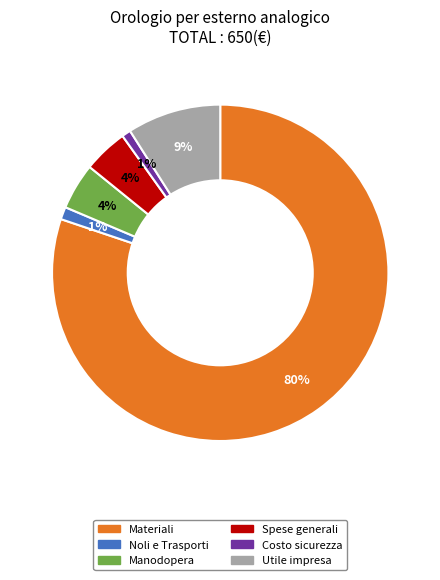

Which slice is the largest?

Materiali